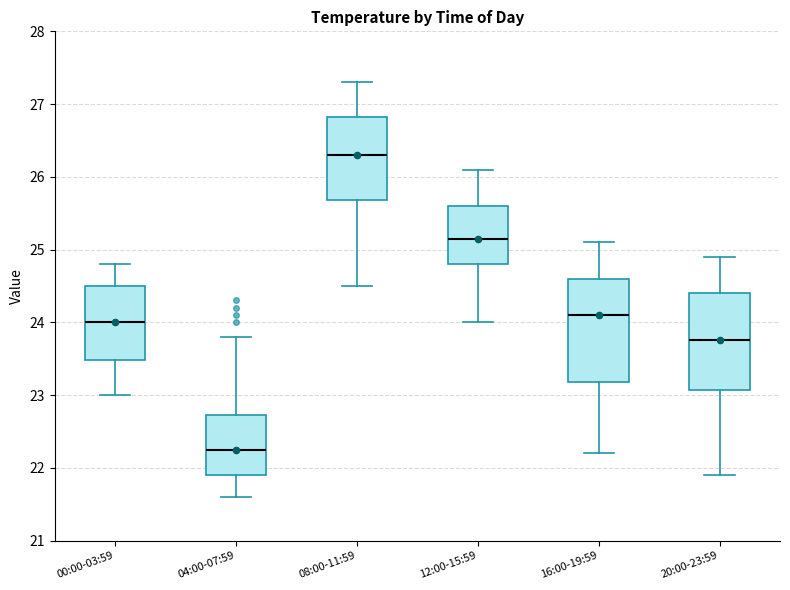

Which box has the highest median line?

08:00-11:59